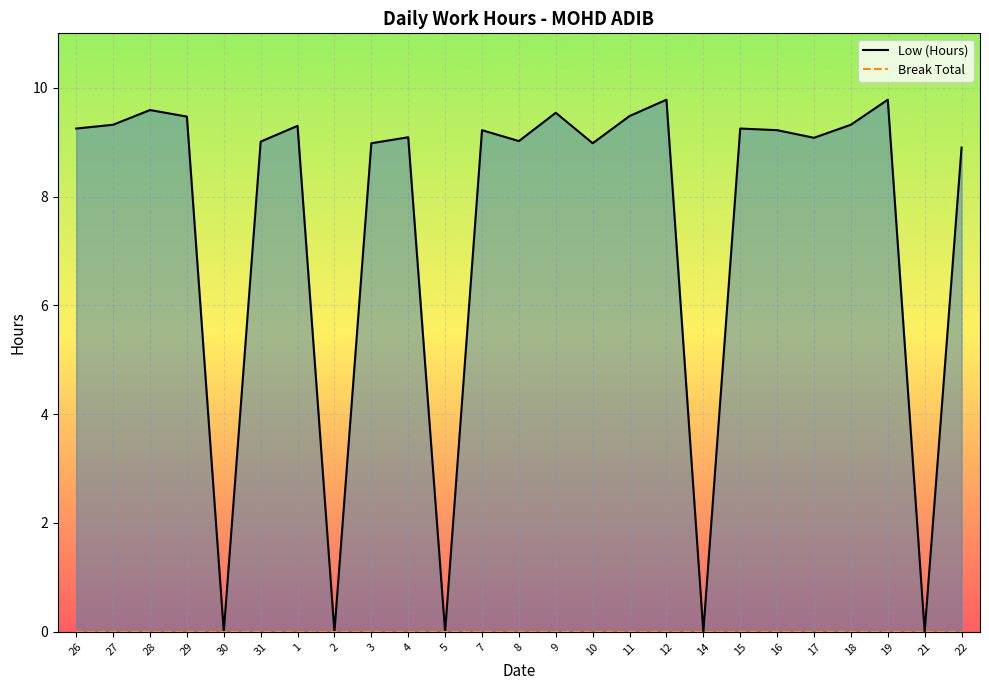

How many lines are shown in the chart?

2